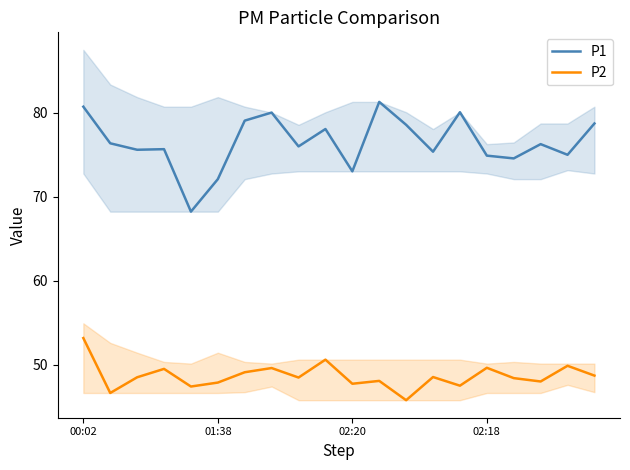

What is the sum of the P1 values at 14 and 13?

155.4